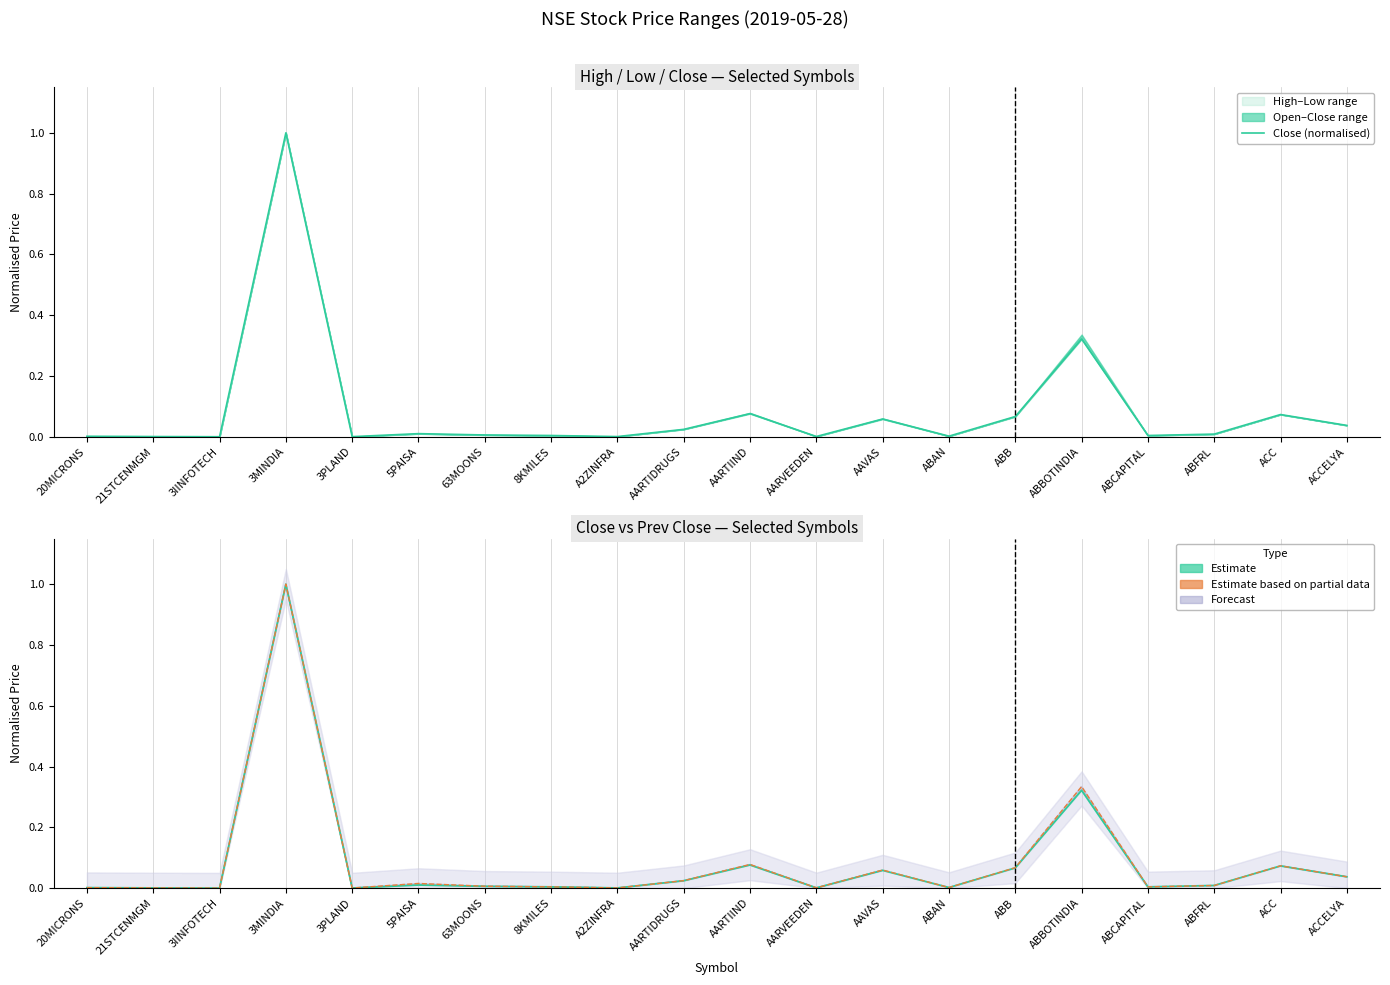

What is the sum of the Close (normalised) values at A2ZINFRA and ABBOTINDIA?

0.3